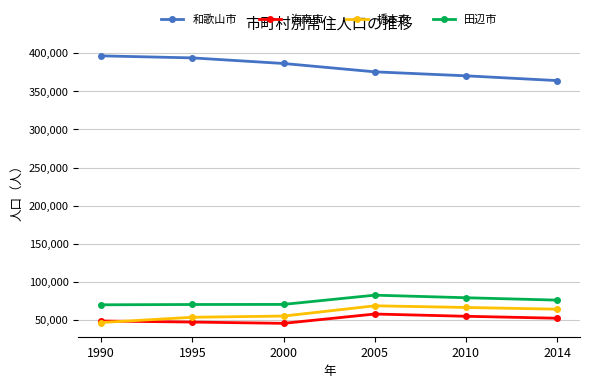

What is the difference between the highest and lowest values at 2000?

341044